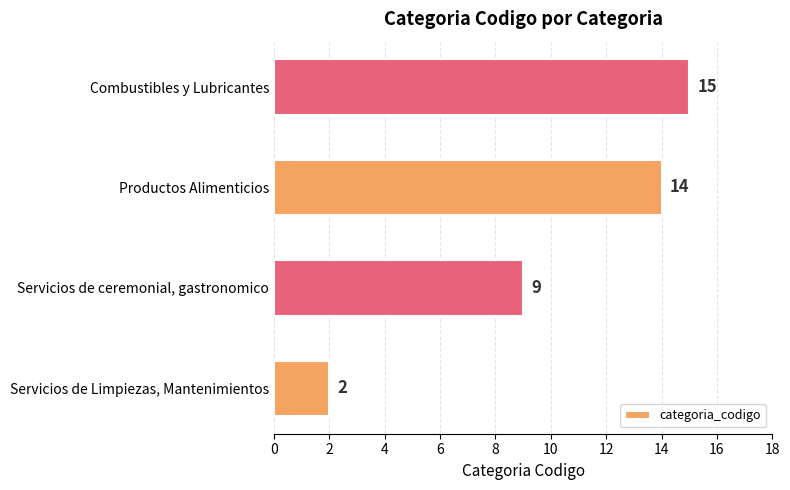

How many data points does each series have?

4